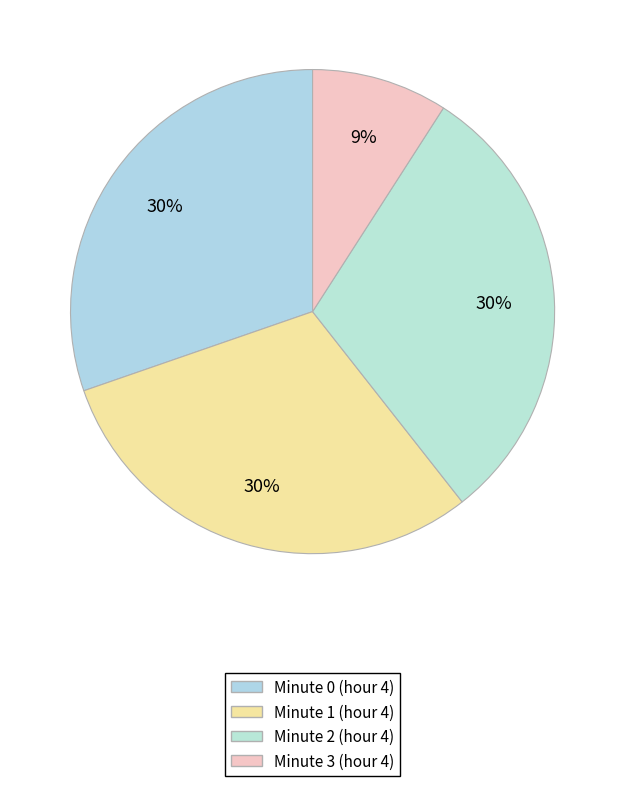

How many slices are in this pie chart?

4